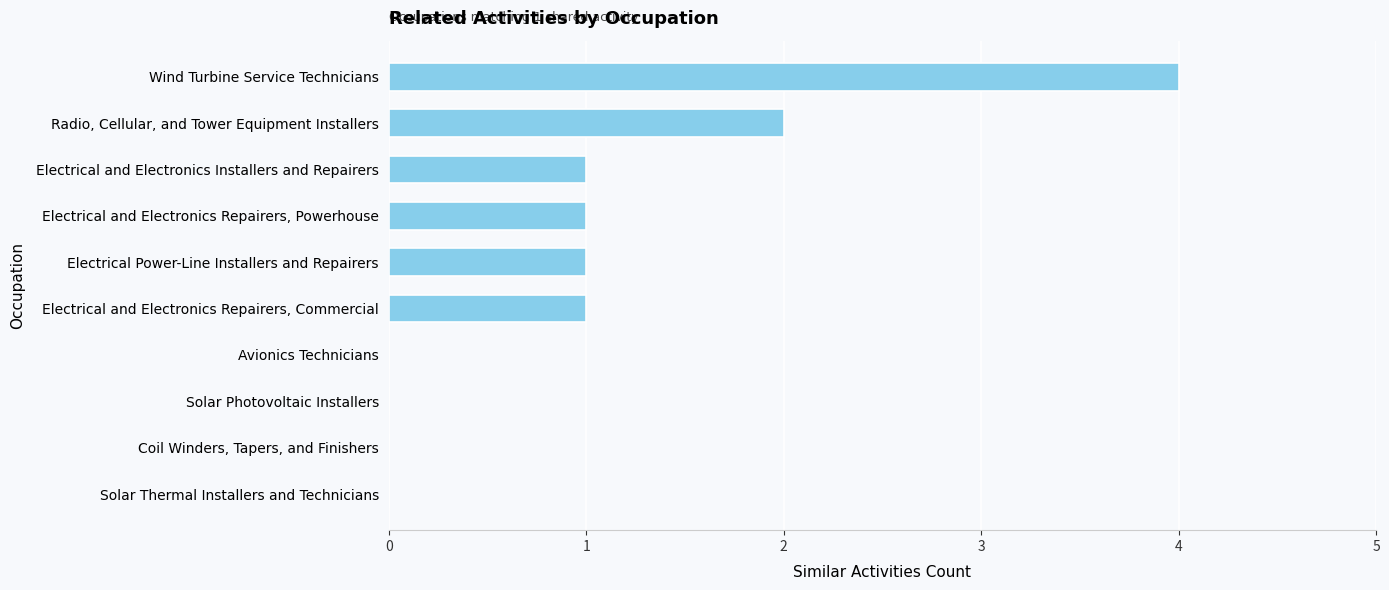

True or false: the data shows 1 at Electrical and Electronics Installers and Repairers.

True